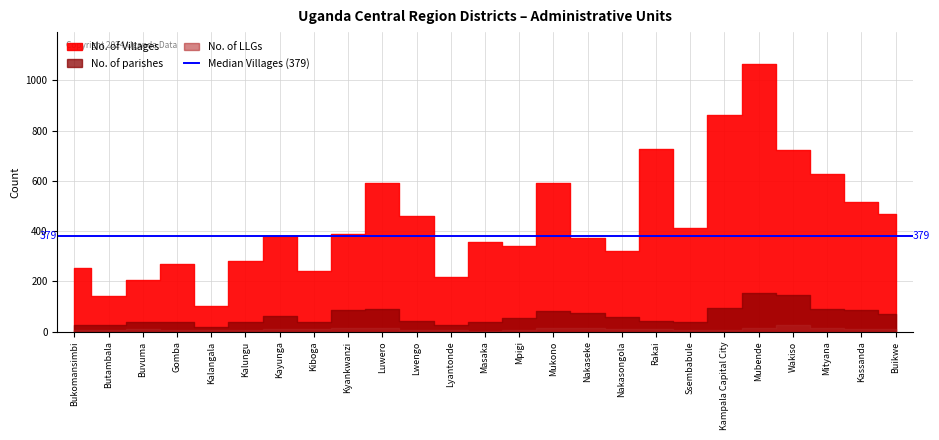

Which category has the lowest value in the No. of Villages series?

Kalangala